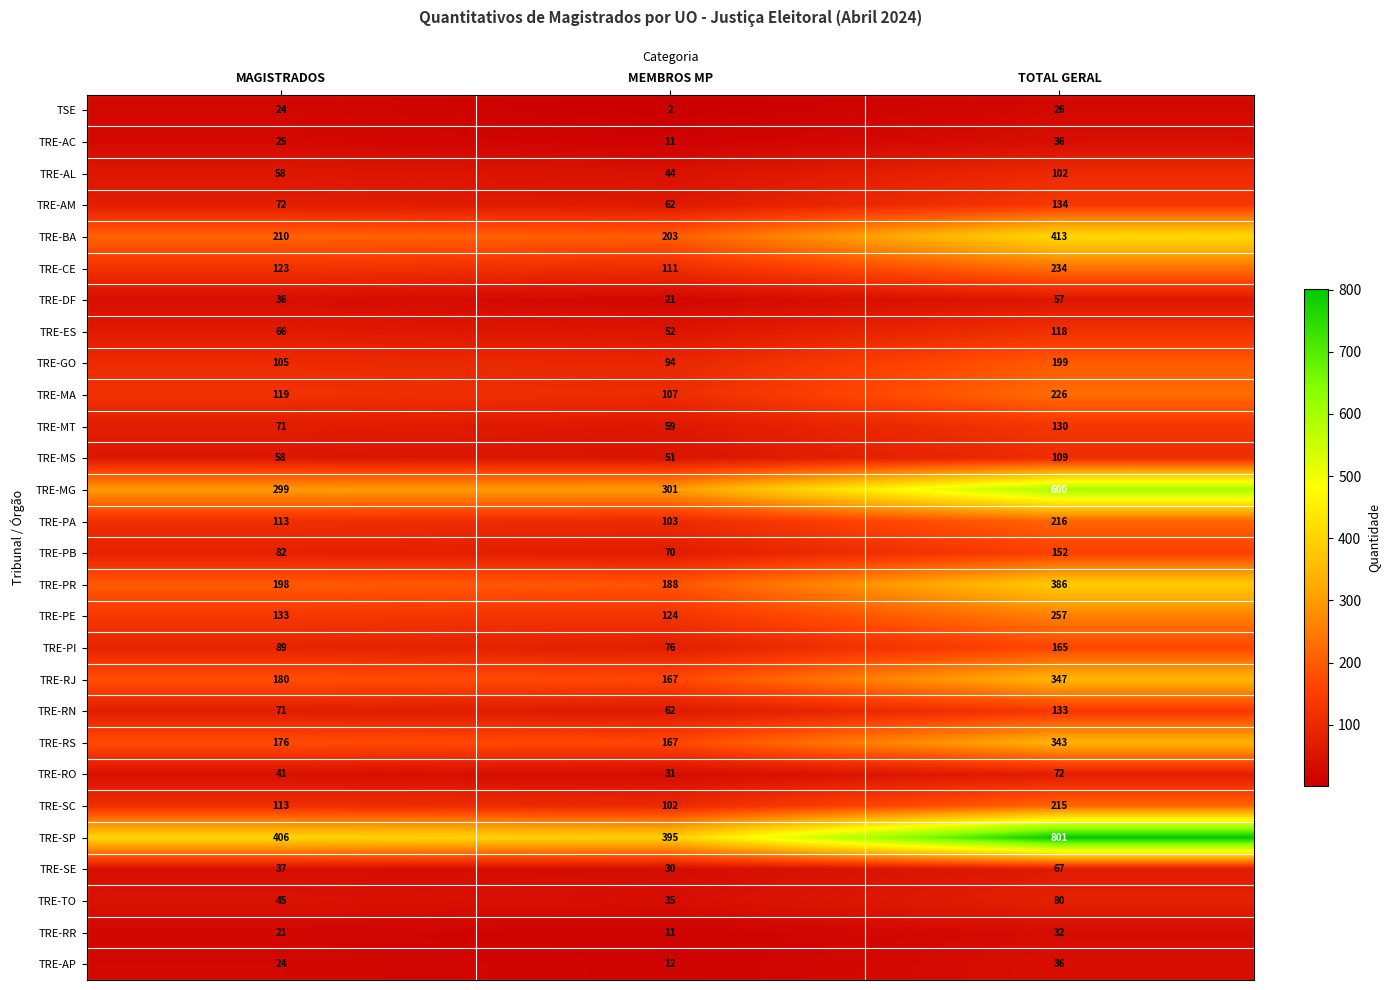

The TRE-RR series shows 18 at MEMBROS MP. True or false?

False